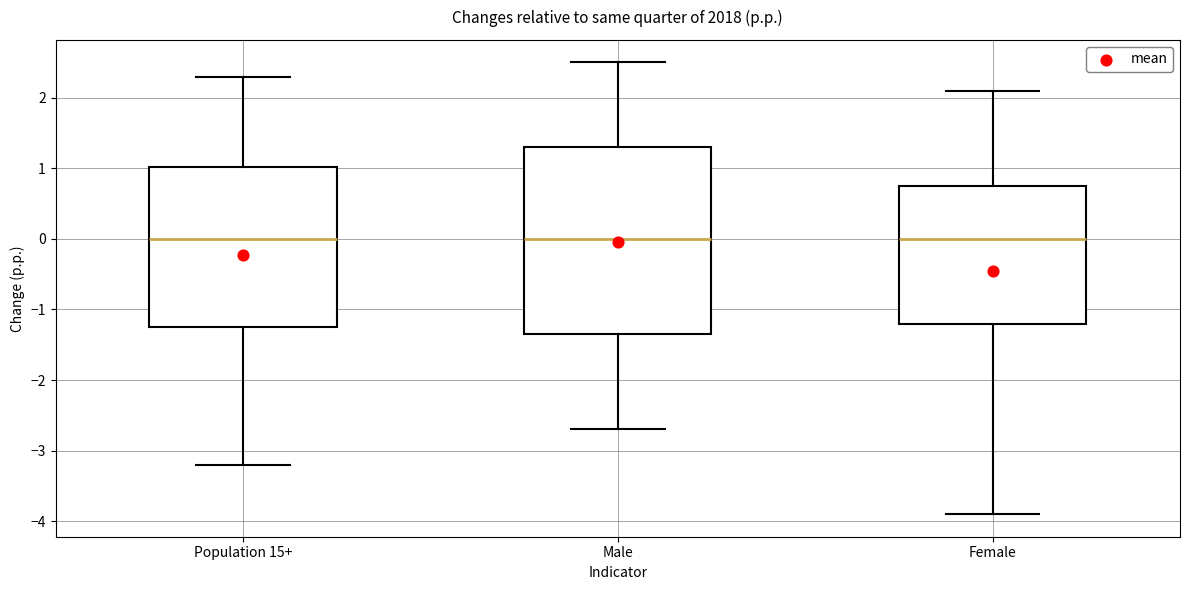

Which box is the tallest, from its lower edge to its upper edge?

Male